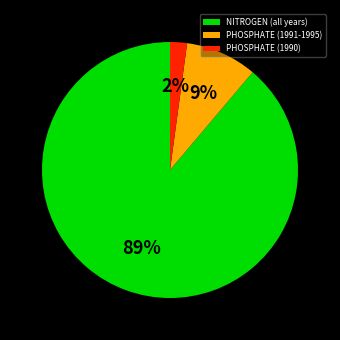

How many slices are in this pie chart?

3